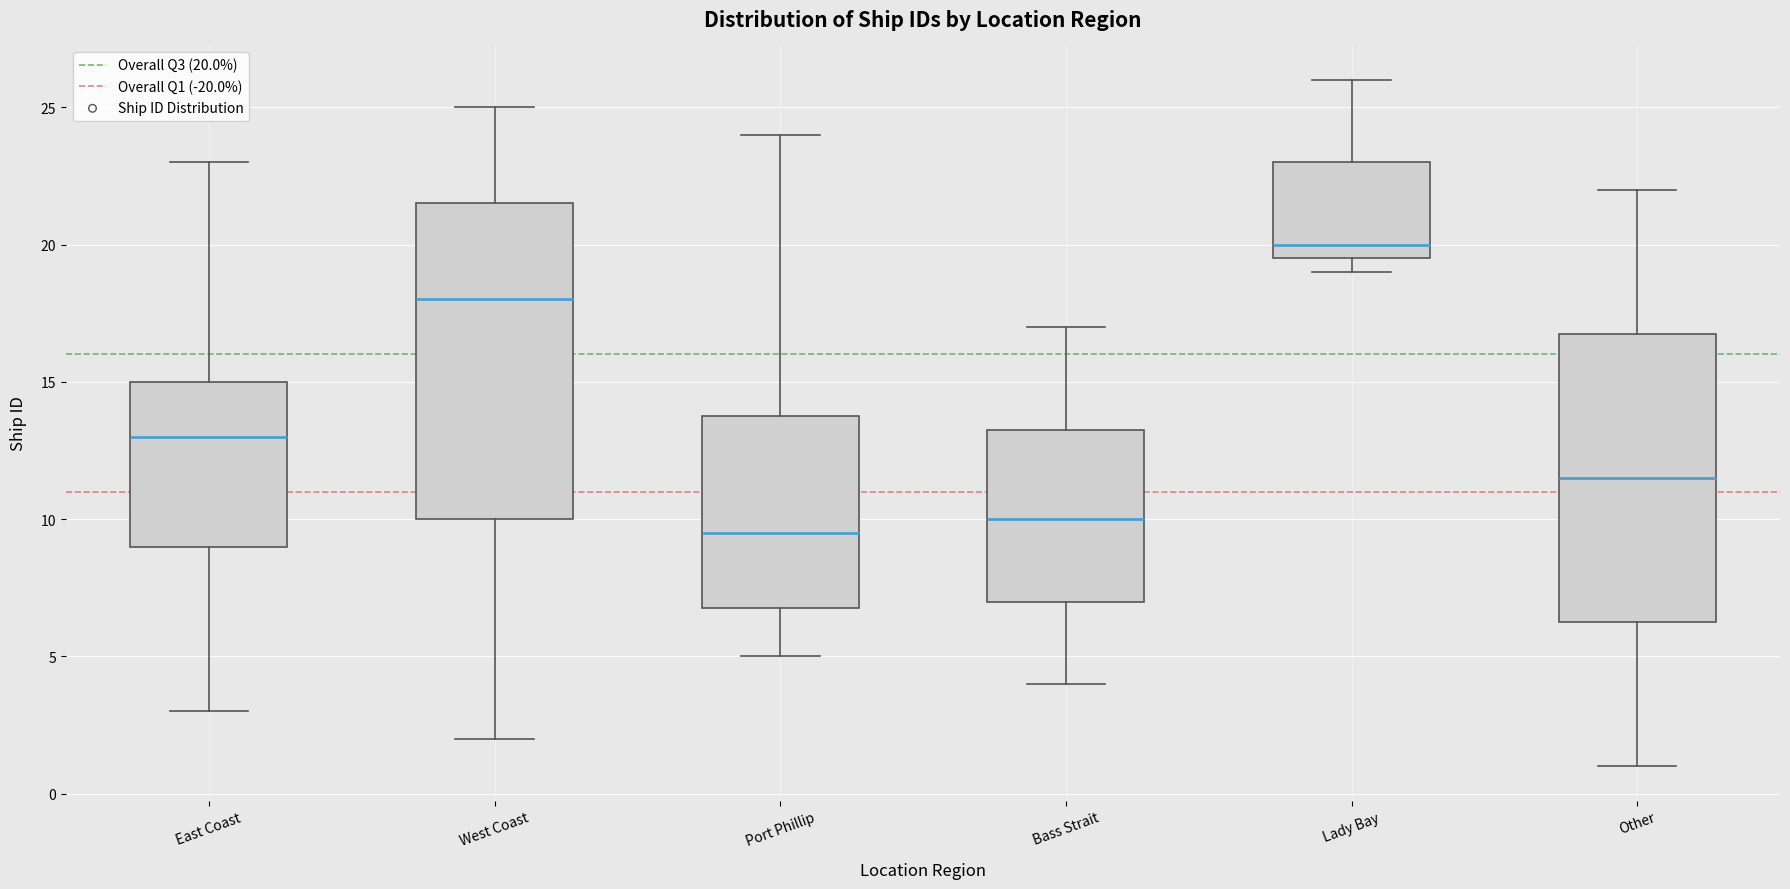

Where is the lower edge of the box for Bass Strait on the y-axis? The values are not printed on the chart, so give them approximately, as read against the axis.

7.0